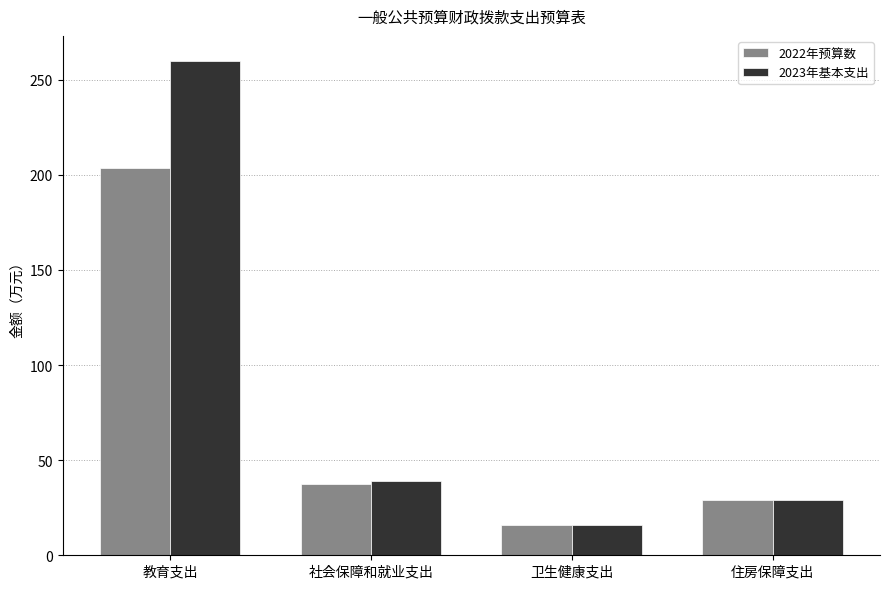

At which label does 2022年预算数 reach its peak?

教育支出